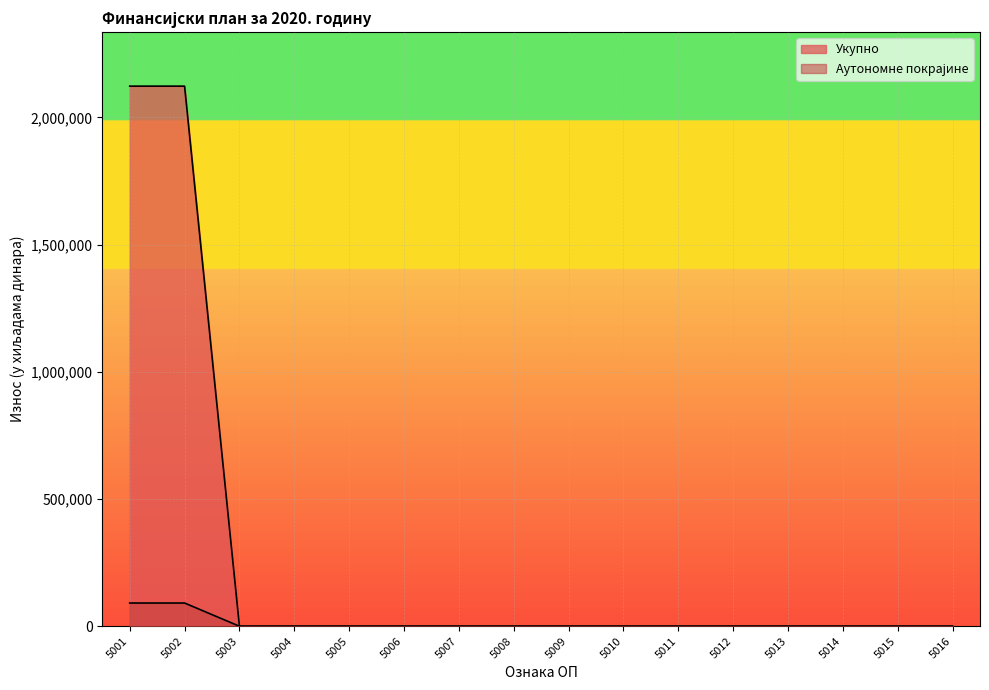

At which category is the sum across all series the highest?

5001